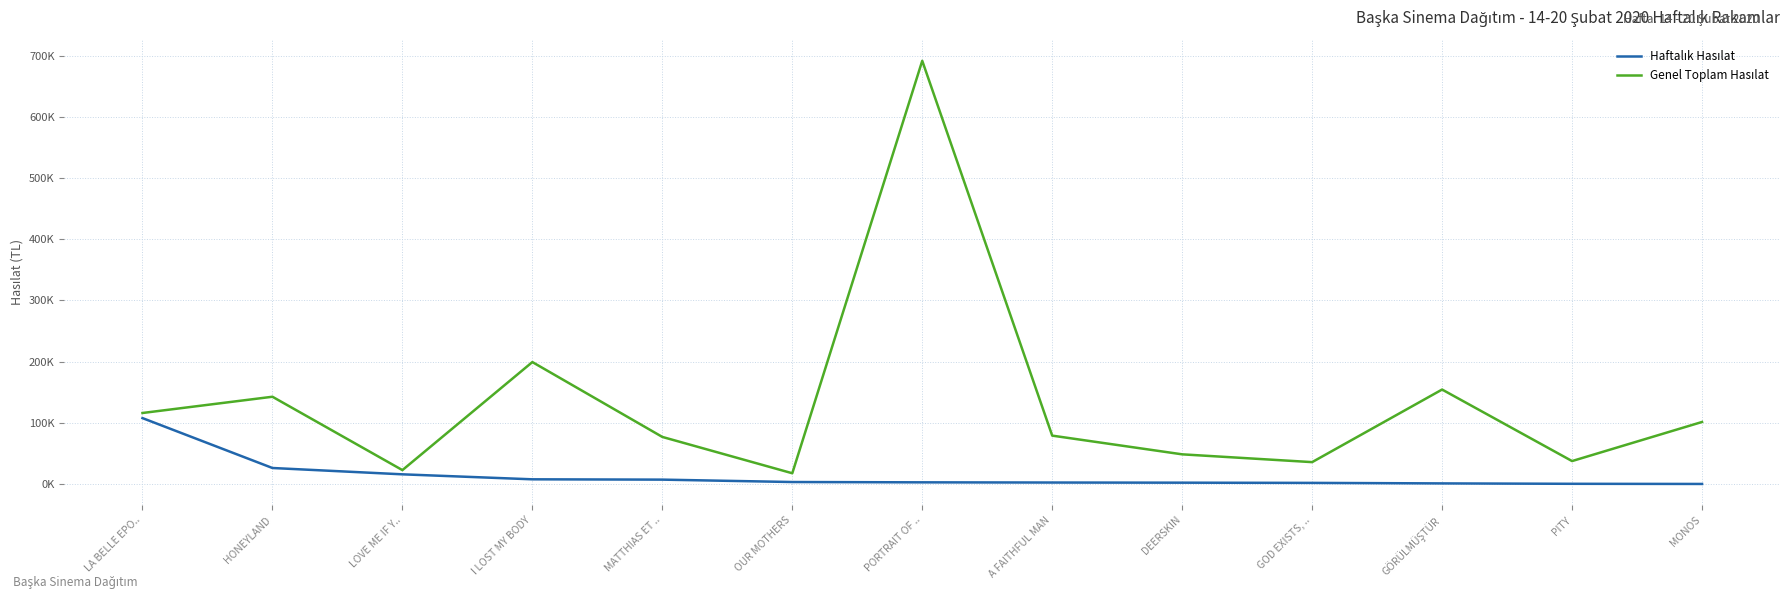

Does the chart have visible grid lines?

Yes